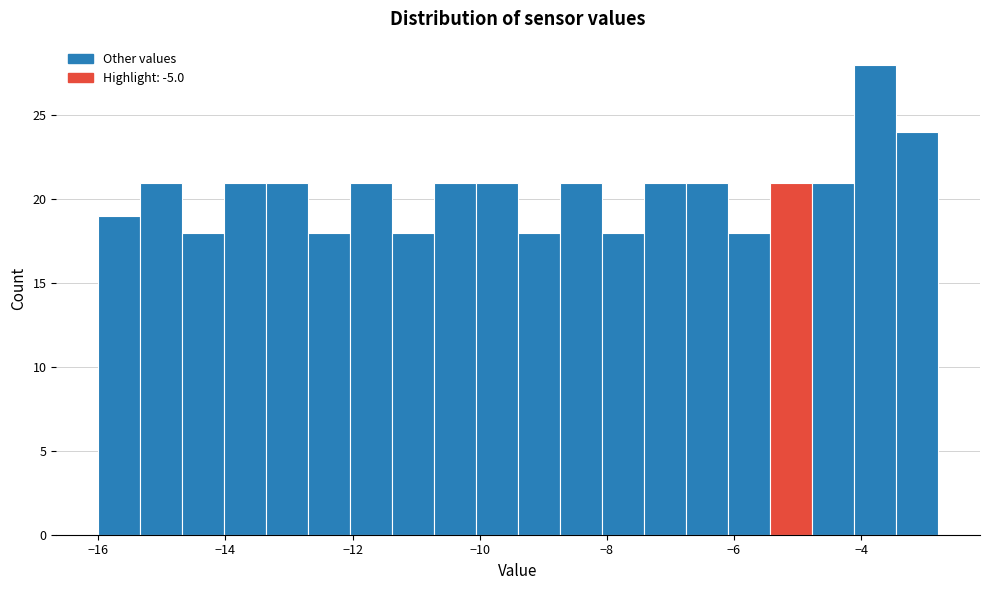

Around what value on the x-axis is the tallest bar? Give the approximate position of its centre, as read against the axis.

-3.8